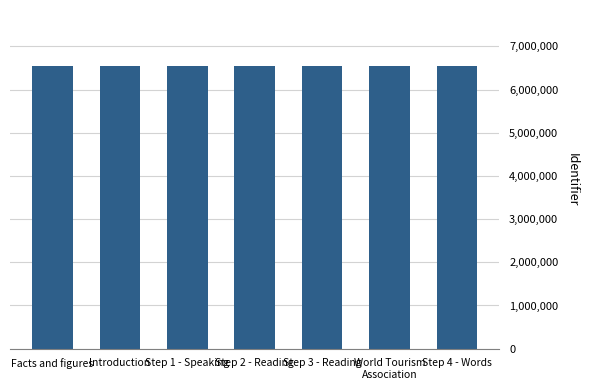

What is the average value?

6536214